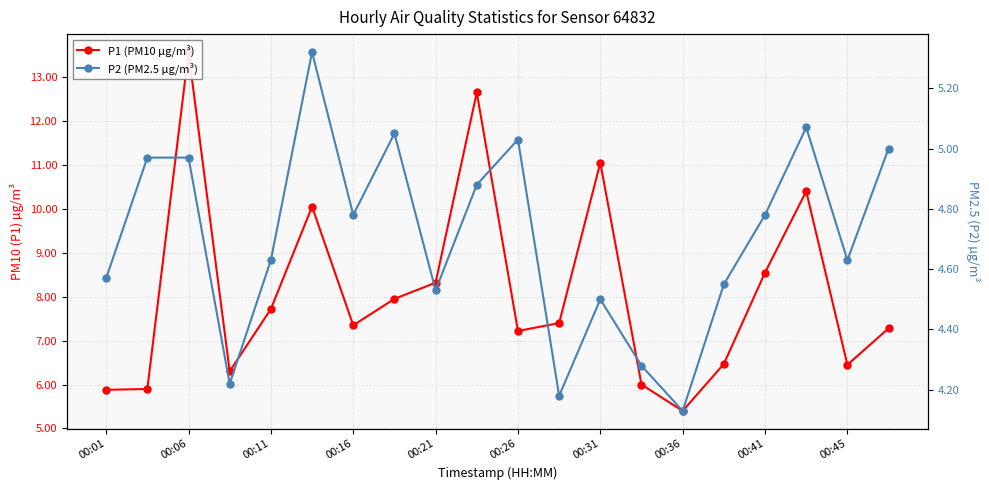

Which series changed the most between 00:01 and 17?

P1 (PM10 µg/m³)